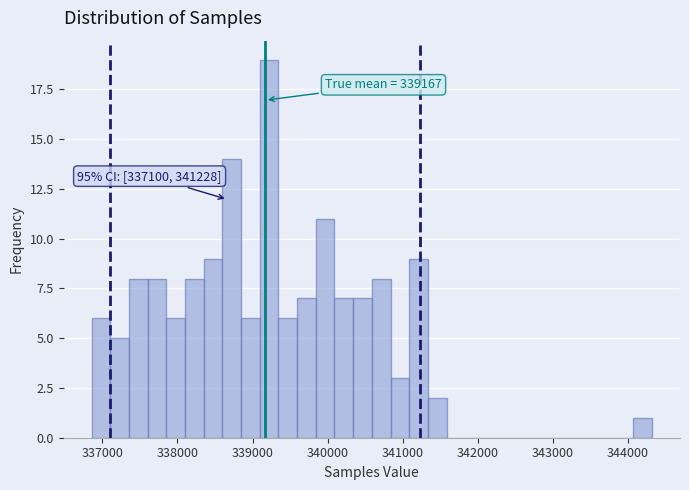

Around what value on the x-axis is the tallest bar? Give the approximate position of its centre, as read against the axis.

339200